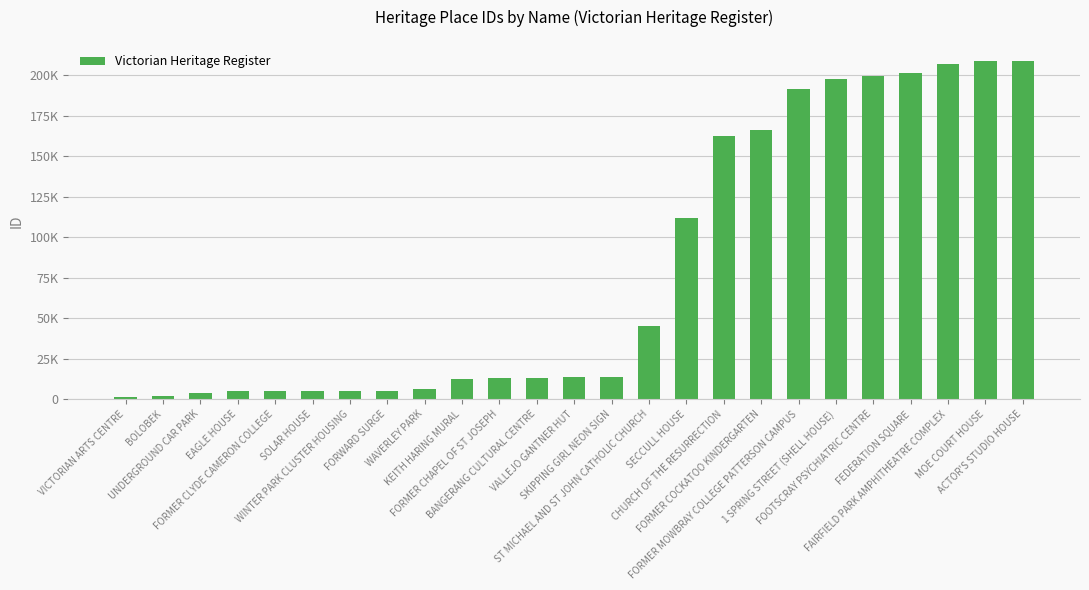

Does the chart contain any negative values?

No